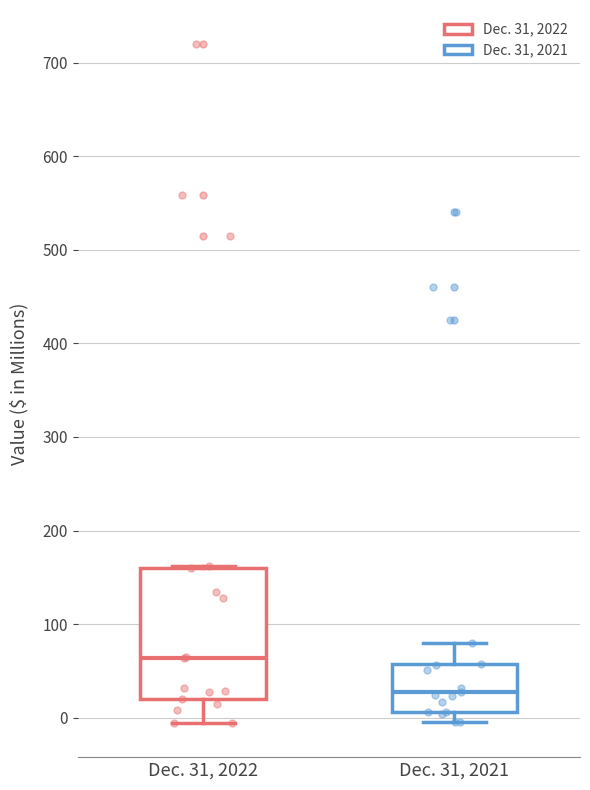

Reading left to right, read every box against the y-axis: the position of its median line, the range the box covers, and the ends of its whiskers. The values are not printed on the chart, so give them approximately, as read against the axis.

Dec. 31, 2022: median 60, box 20 to 160, whiskers -10 to 160
Dec. 31, 2021: median 30, box 10 to 60, whiskers -10 to 80